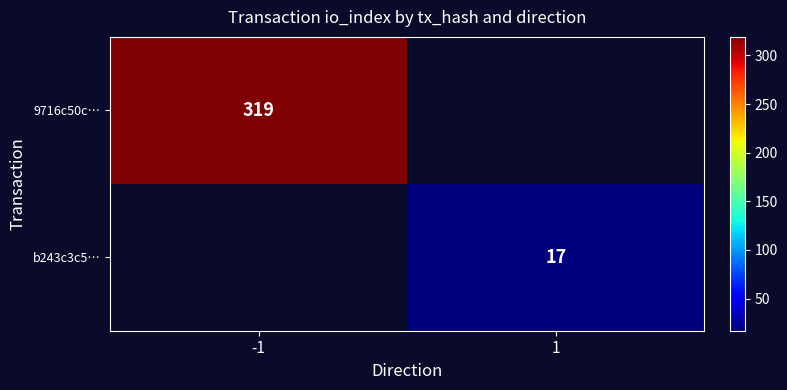

The 9716c50c… series shows 319 at -1. True or false?

True